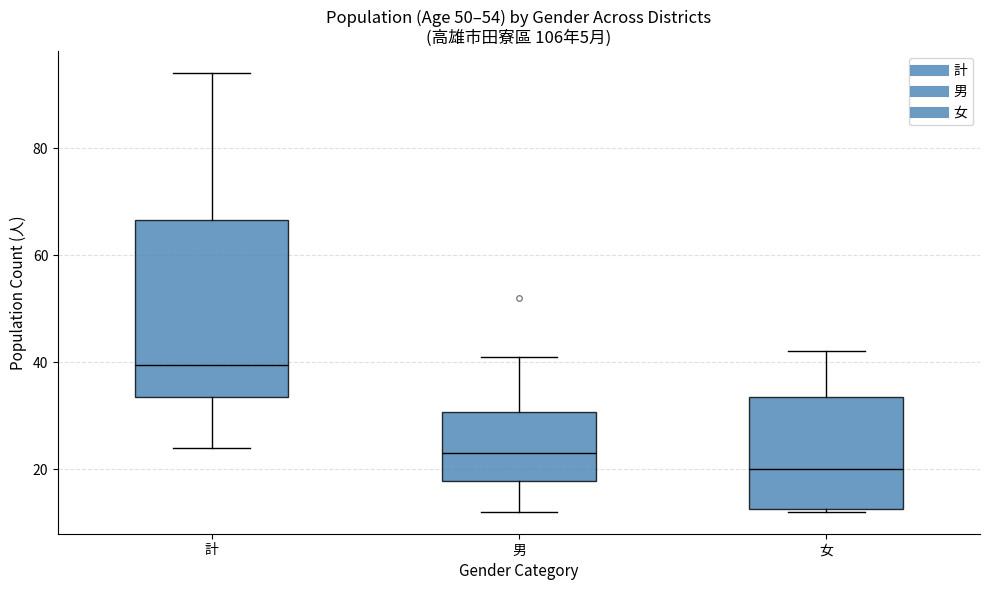

Comparing the boxes themselves (not the whiskers), which one is the tallest?

計